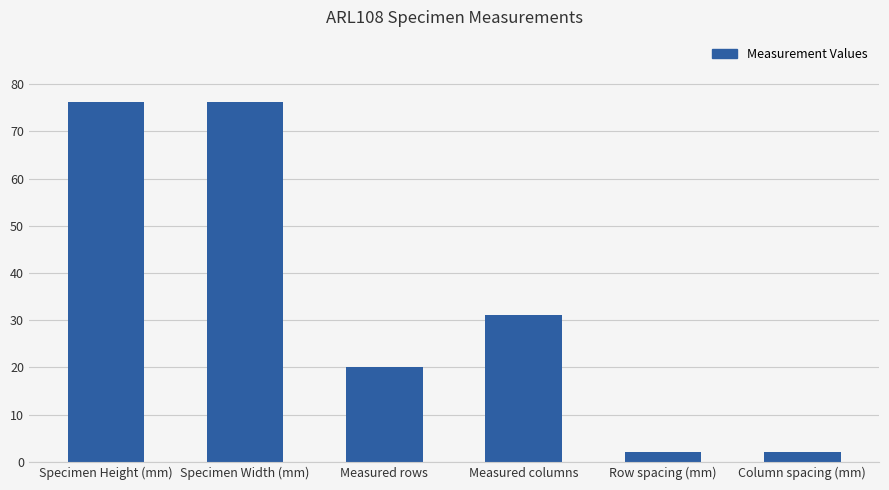

How many values are below 31?

3